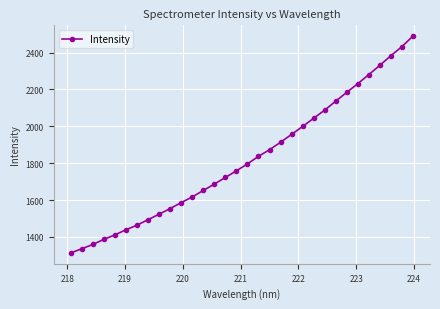

How many distinct data groups are displayed?

1